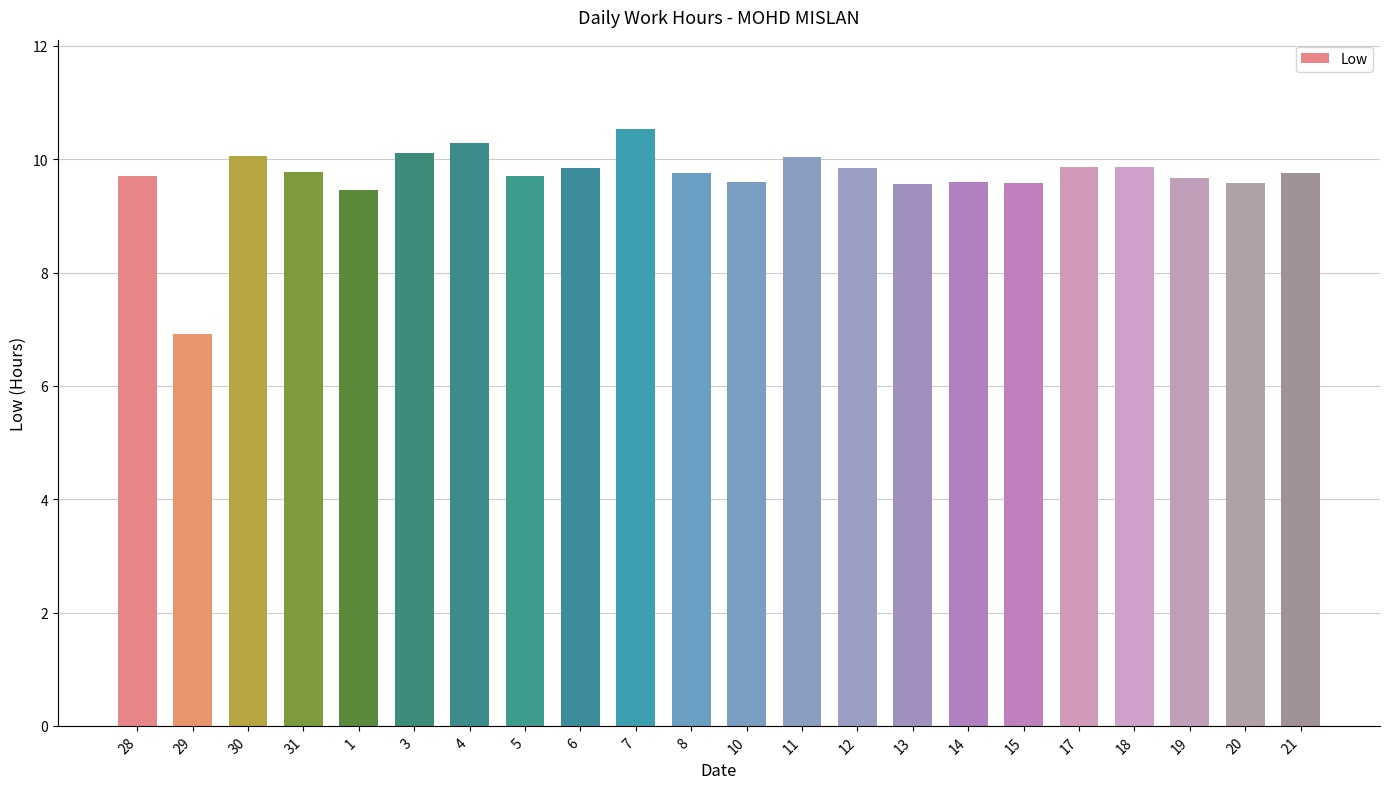

Count the number of categories in the chart.

22